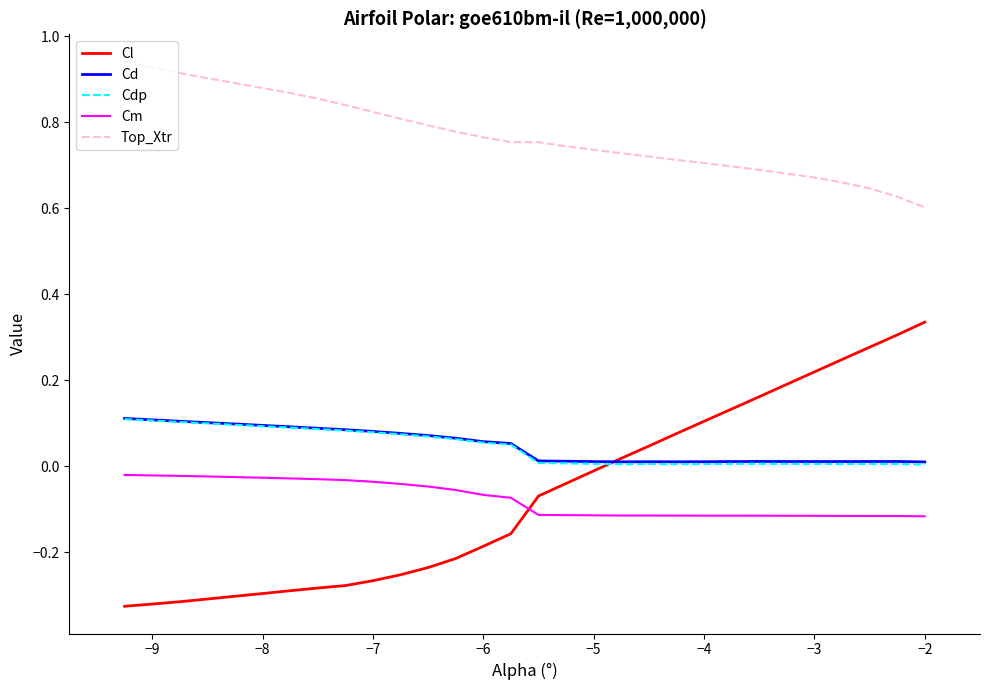

Which series has the widest spread of values?

Cl